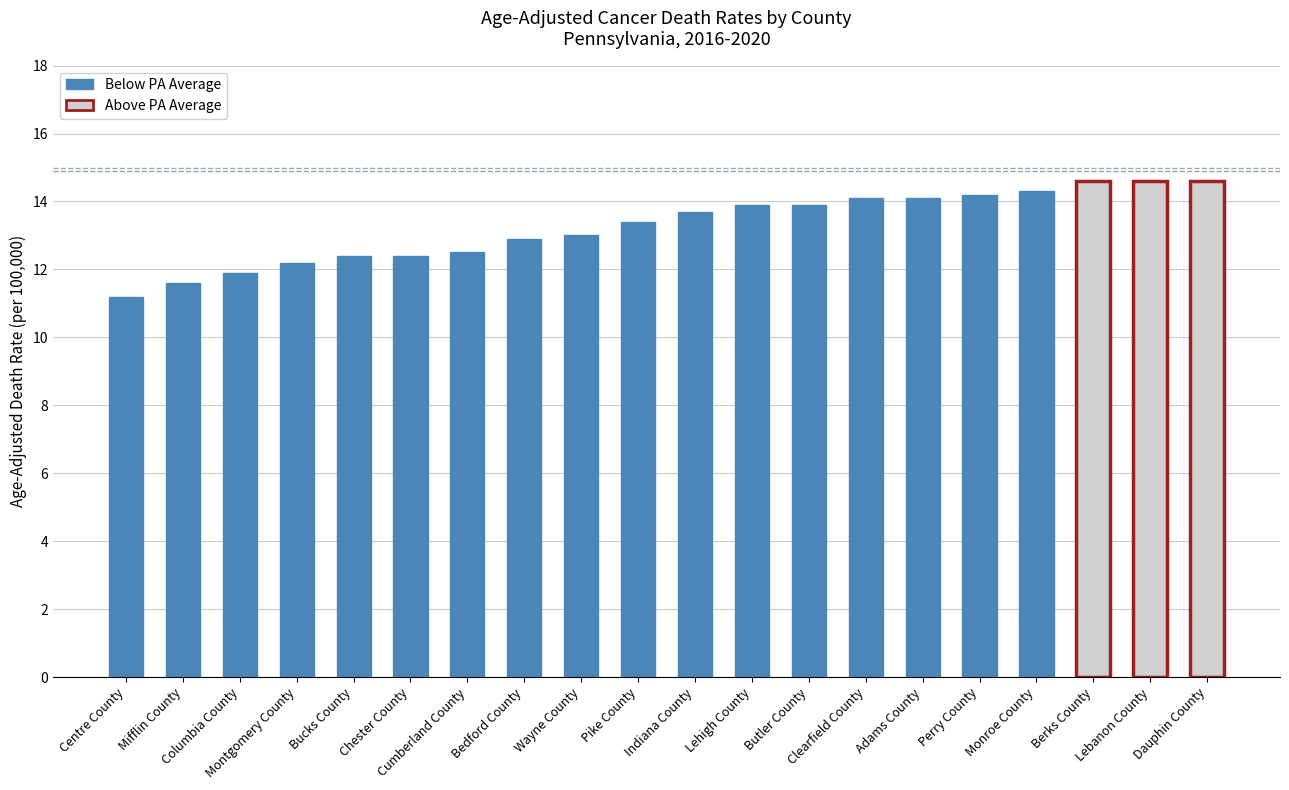

What is the difference between the maximum and minimum values?

3.4